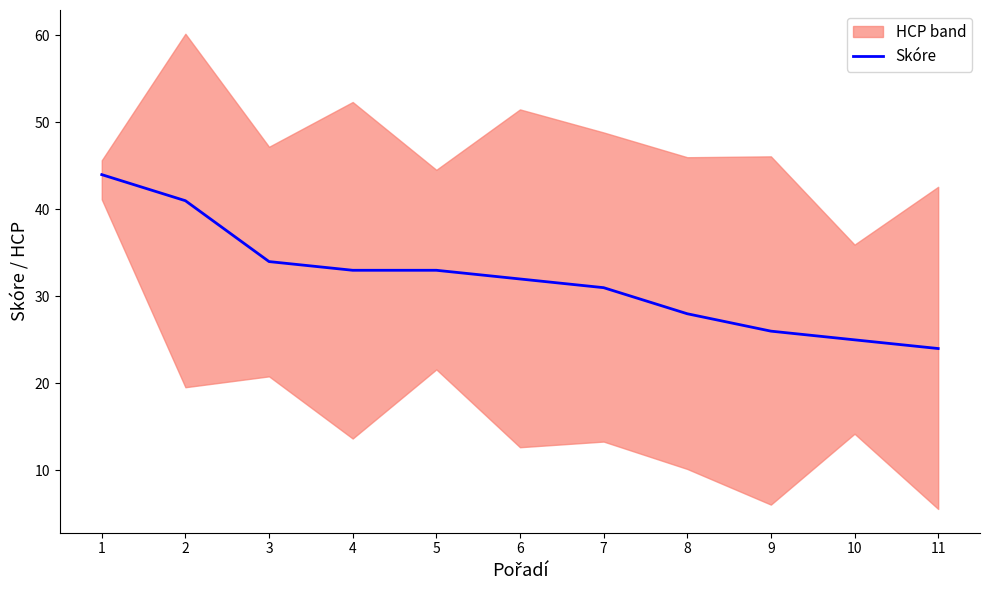

How many lines are shown in the chart?

1